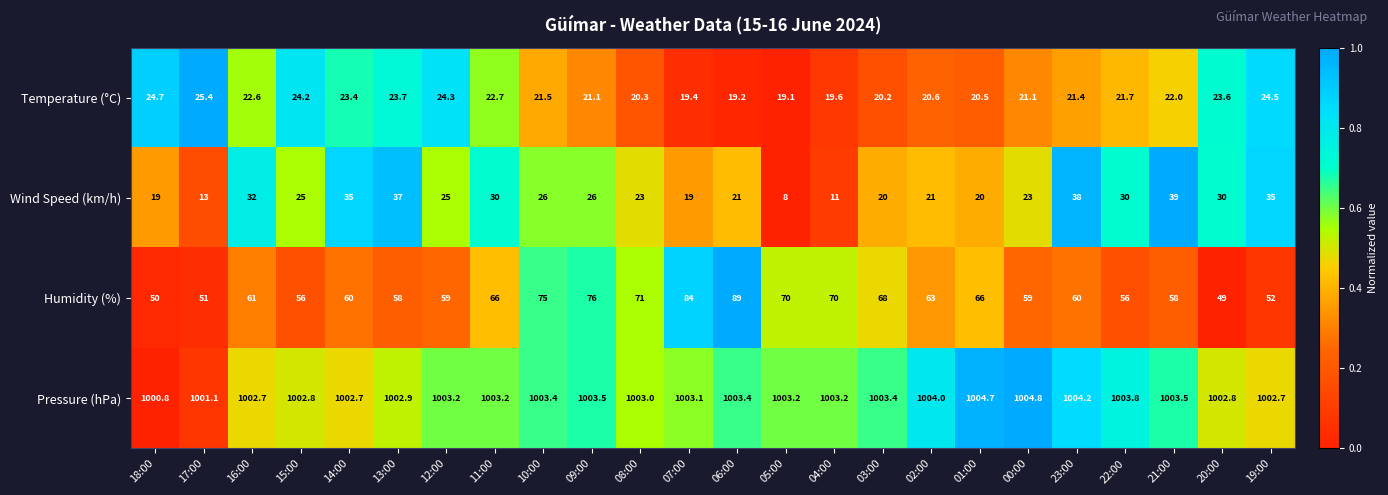

Count the number of data series in this chart.

4